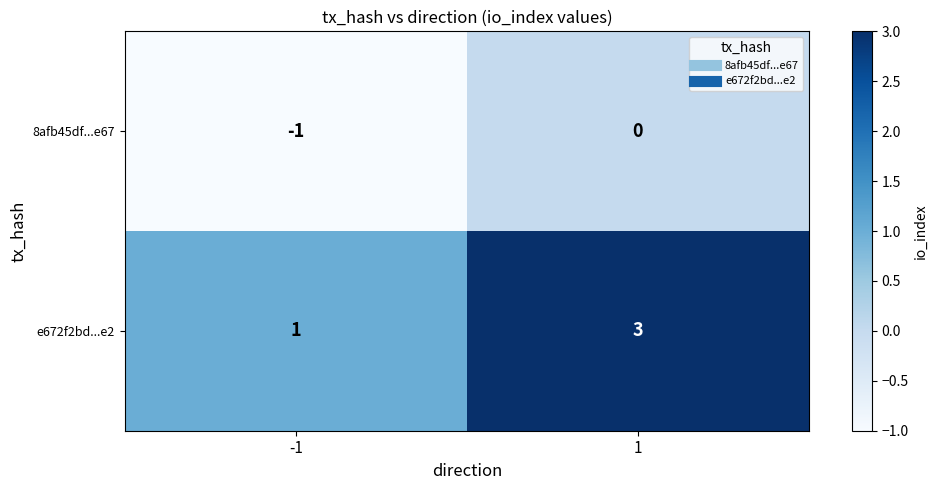

What is the maximum value for e672f2bd...e2?

3